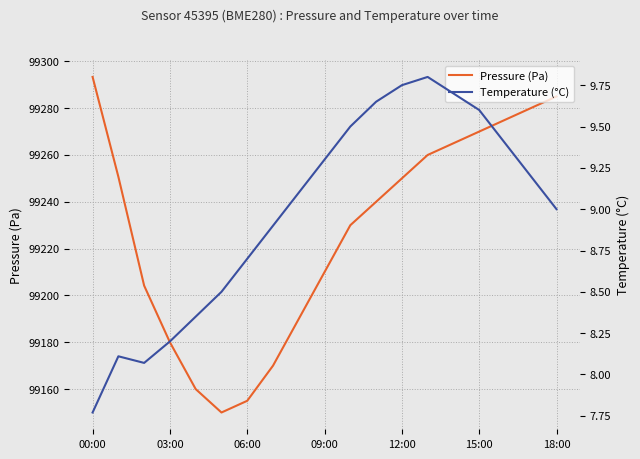

How many interior local valleys does the Pressure (Pa) series have?

1